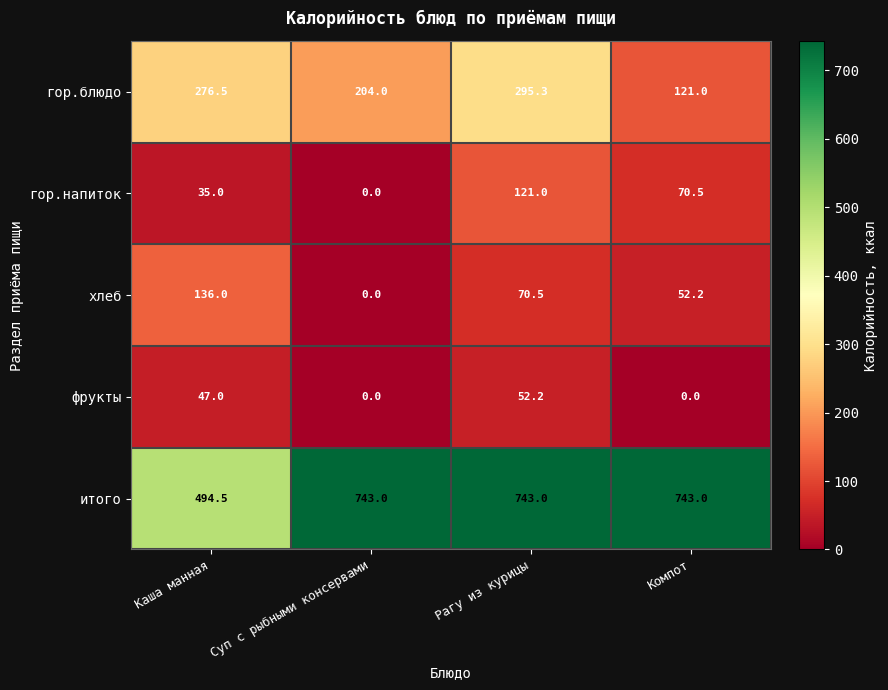

At how many categories does at least one series exceed 110?

4